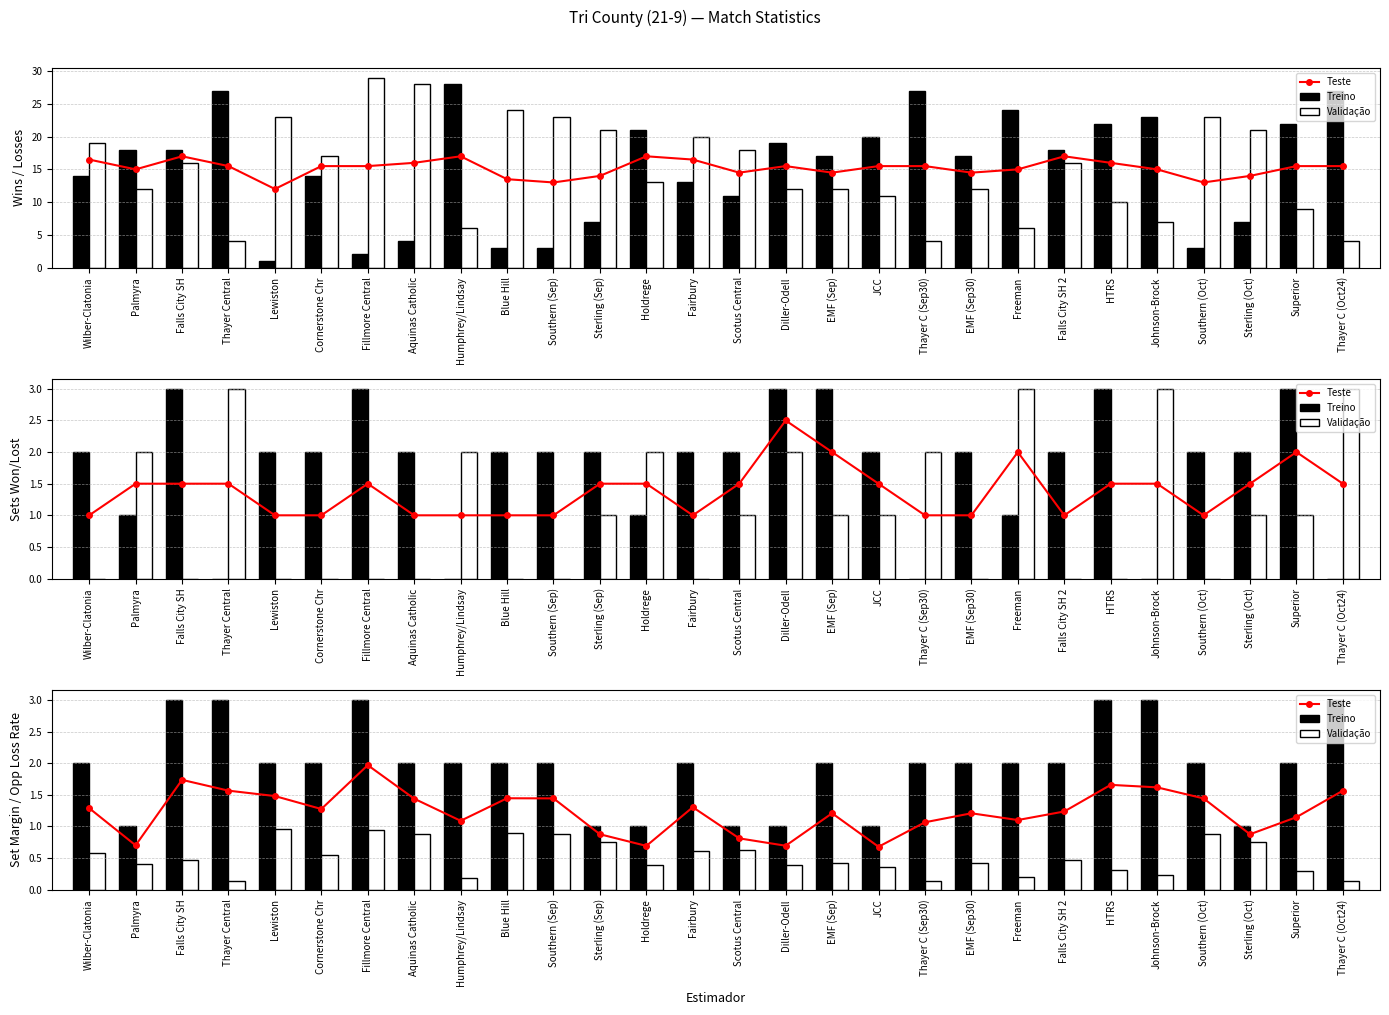

List the series in order of their overall mean, highest first.

Treino, Teste, Validação